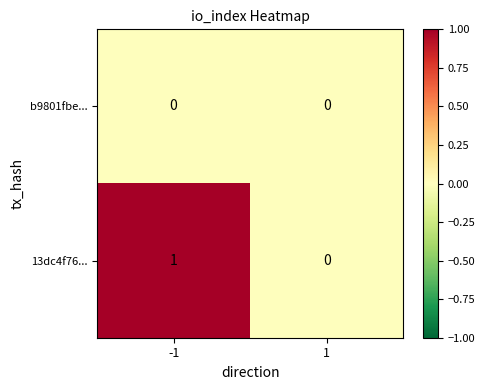

Rank the series by their average value, from lowest to highest.

b9801fbe..., 13dc4f76...